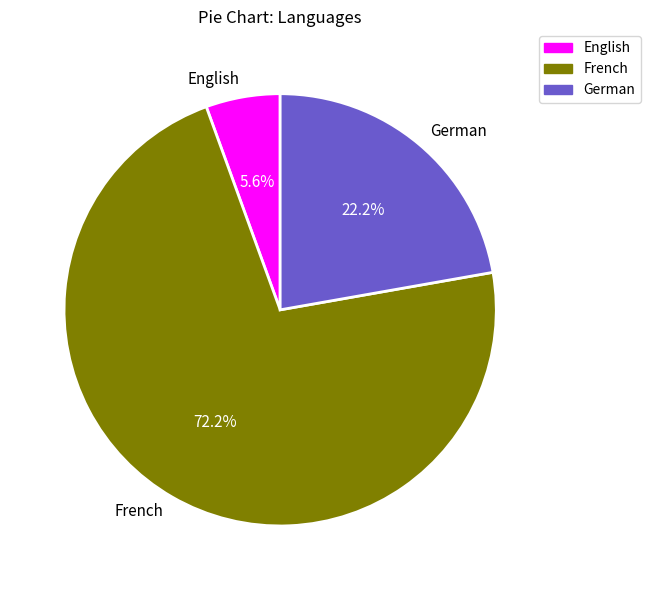

Is English the majority of the pie?

No